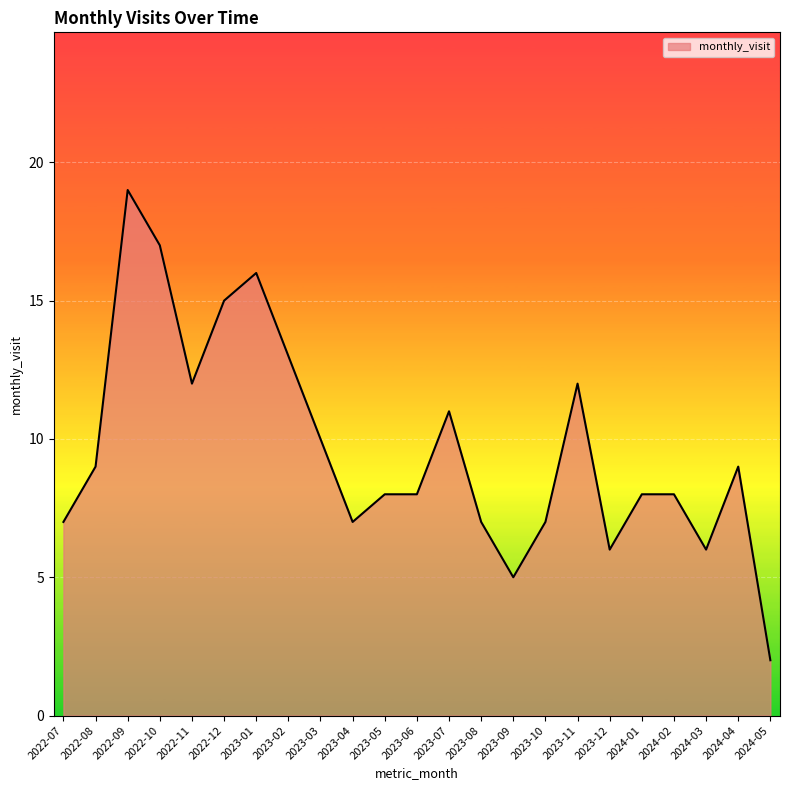

What position from the right is 2024-04?

2